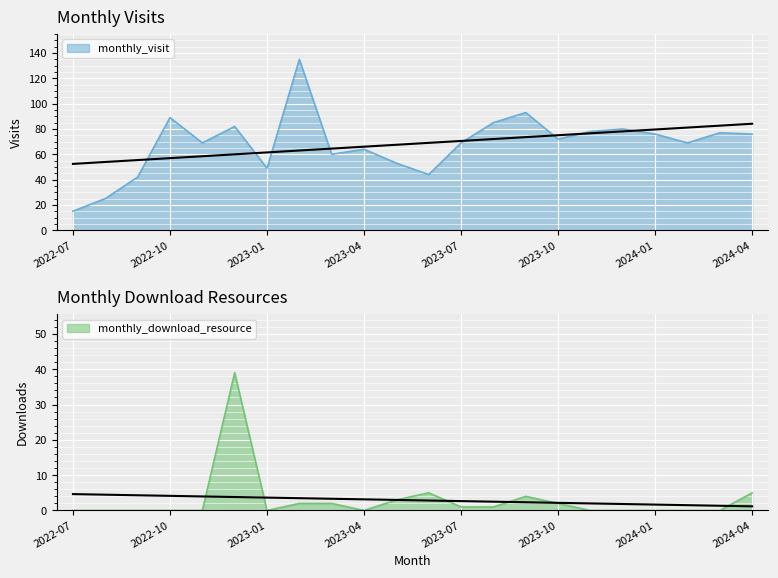

True or false: monthly_visit and monthly_download_resource intersect in this chart.

False